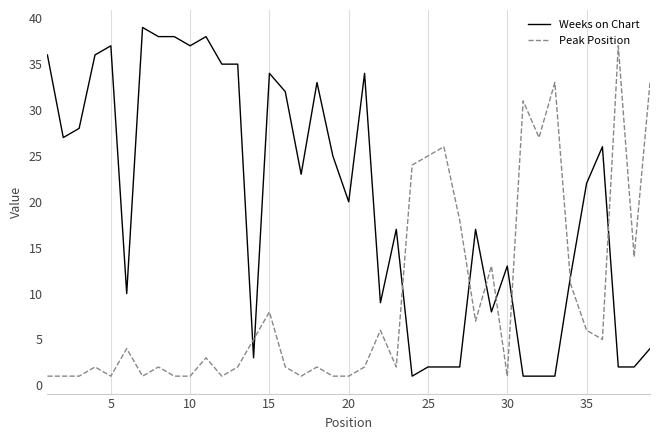

Reading left to right, what are all the values shown in this chart?

Weeks on Chart: 36	27	28	36	37	10	39	38	38	37	38	35	35	3	34	32	23	33	25	20	34	9	17	1	2	2	2	17	8	13	1	1	1	12	22	26	2	2	4
Peak Position: 1	1	1	2	1	4	1	2	1	1	3	1	2	5	8	2	1	2	1	1	2	6	2	24	25	26	18	7	13	1	31	27	33	11	6	5	37	14	33